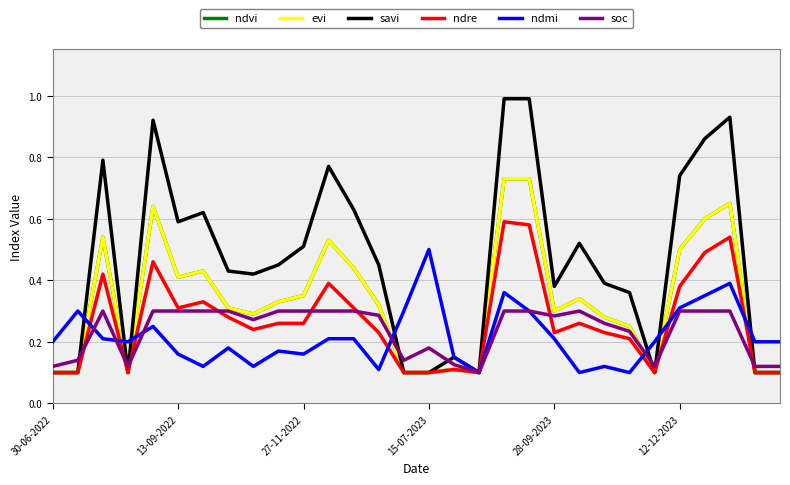

What is the average value of the soc series?

0.2